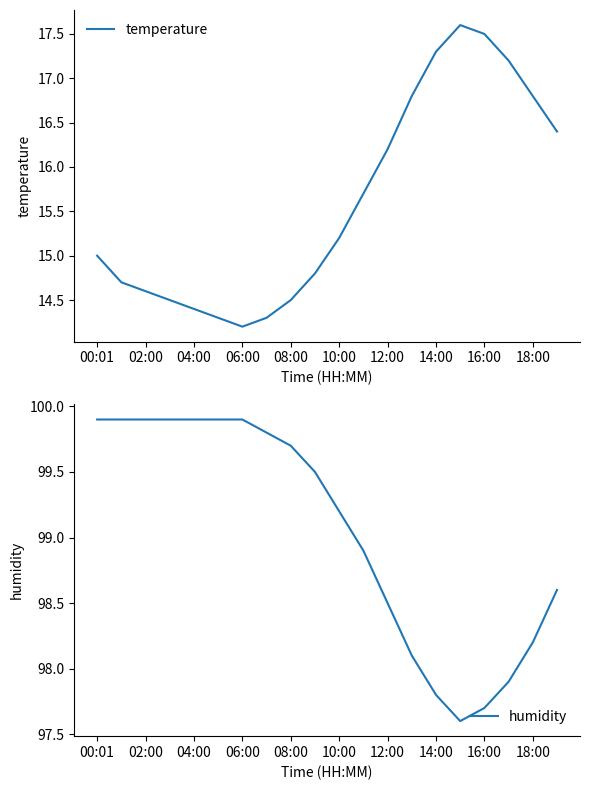

The temperature series shows 16.8 at 18:00. True or false?

True